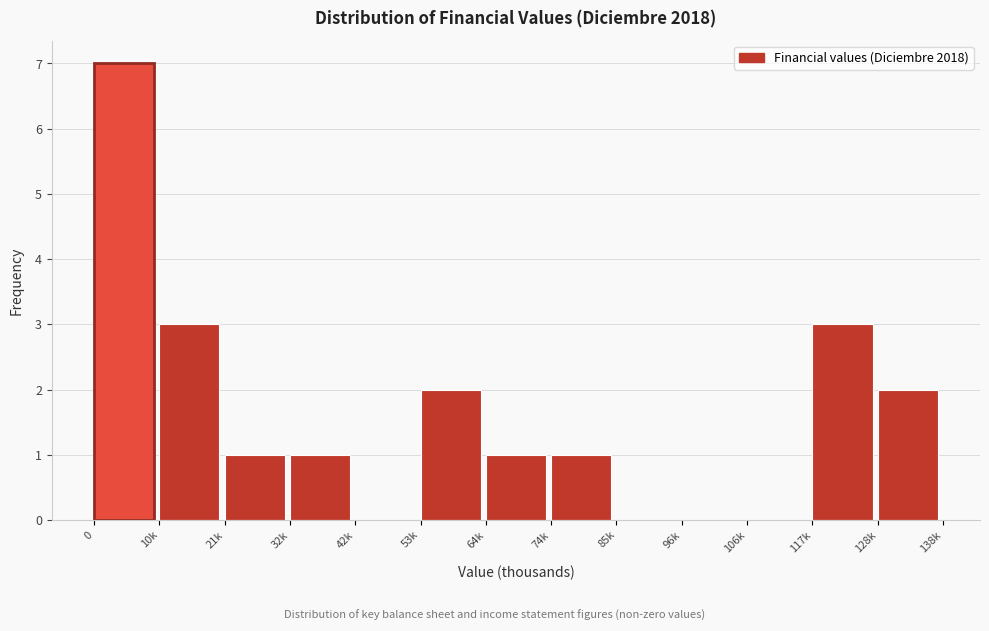

Reading right to left, what are all the values shown in this chart?

128k=2	117k=3	106k=0	96k=0	85k=0	74k=1	64k=1	53k=2	42k=0	32k=1	21k=1	10k=3	0=7